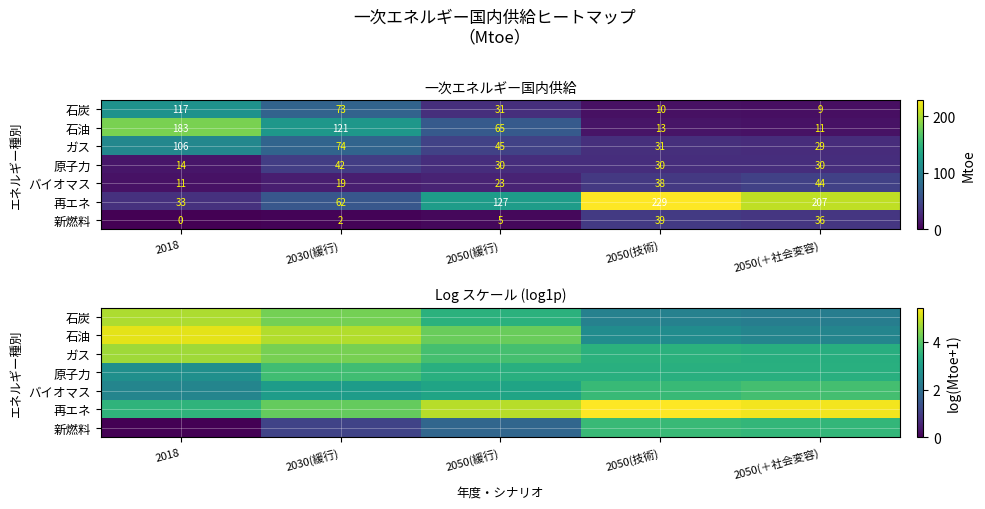

List the series in order of their peak value, lowest first.

新燃料, 原子力, バイオマス, ガス, 石炭, 石油, 再エネ